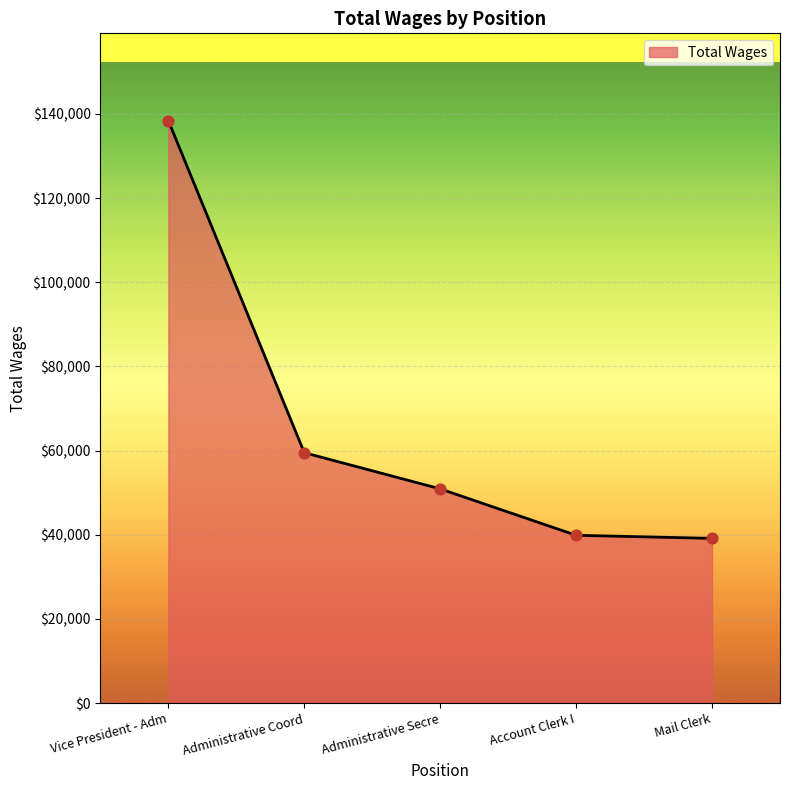

What is the change in value from Vice President - Adm to Administrative Coord?

-78892